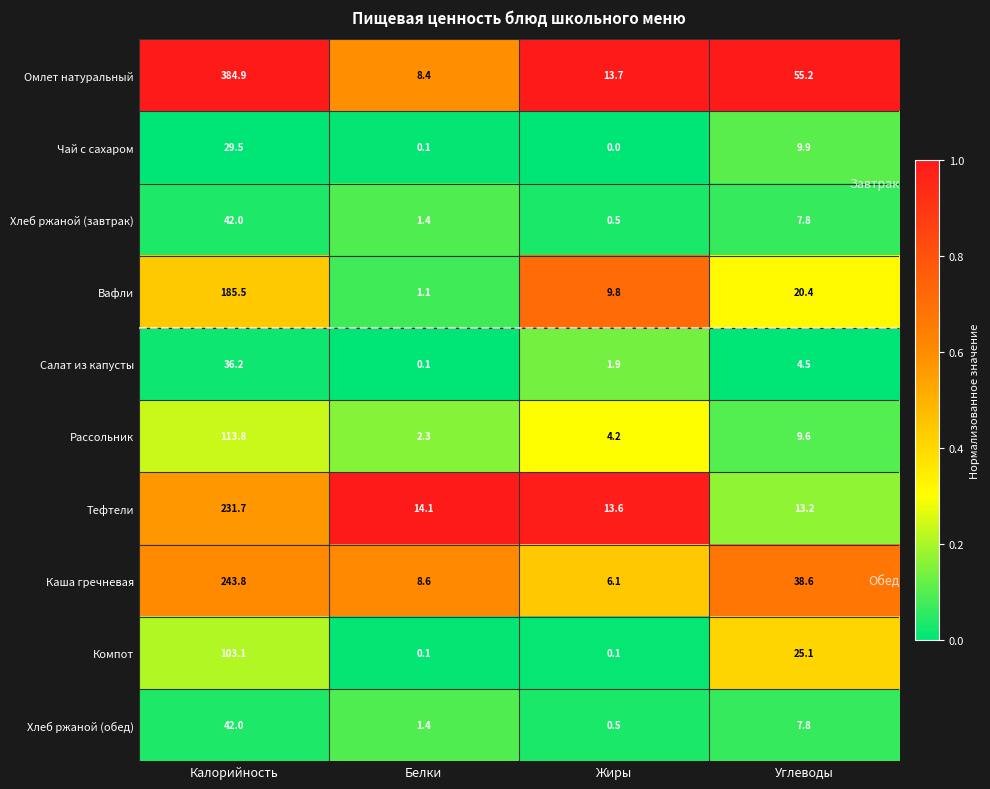

Which series has the largest range (max minus min)?

Омлет натуральный